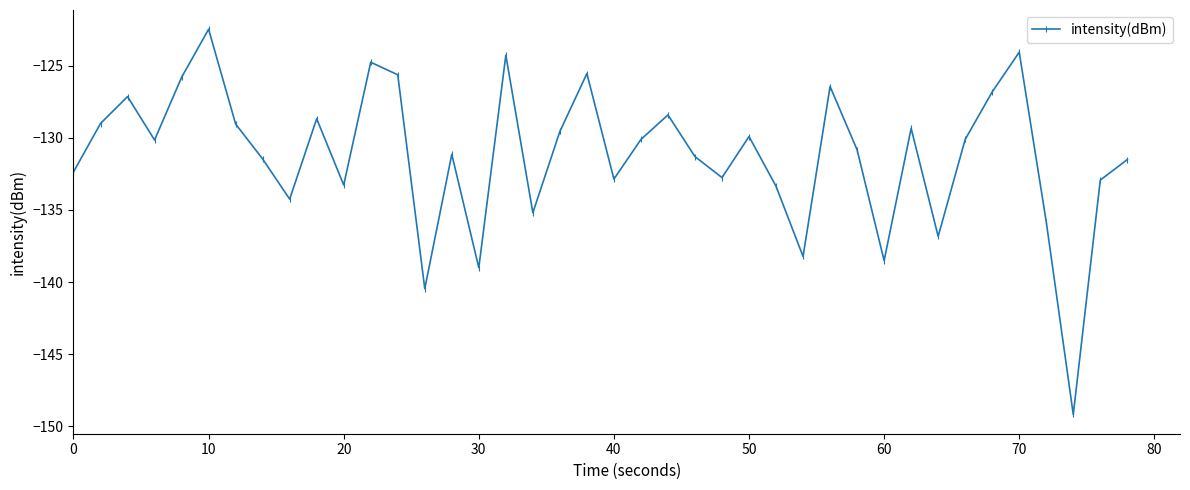

What is the greatest value displayed?

-122.5